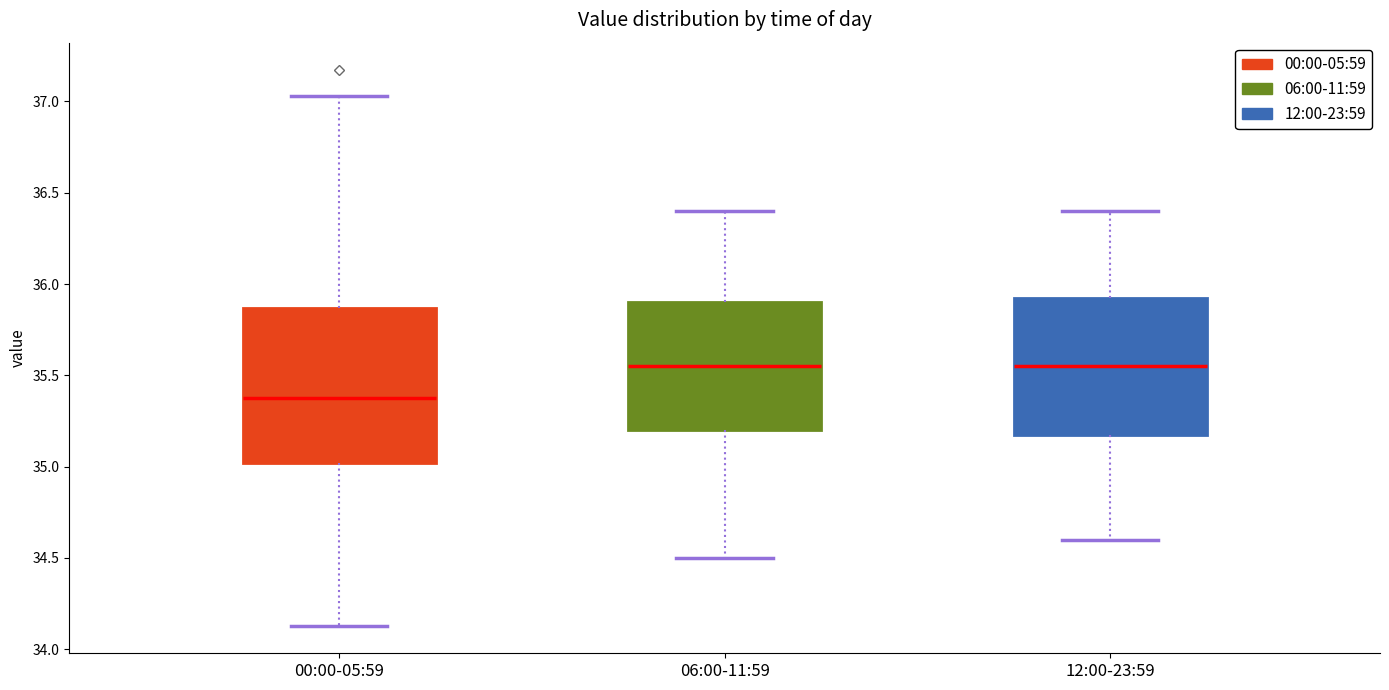

Reading left to right, transcribe this box plot: for each box, give where its median line is, the range the box spans, and where its two whiskers end, as read against the y-axis. The values are not printed on the chart, so give them approximately, as read against the axis.

00:00-05:59: median 35.40, box 35.00 to 35.85, whiskers 34.15 to 37.05
06:00-11:59: median 35.55, box 35.20 to 35.90, whiskers 34.50 to 36.40
12:00-23:59: median 35.55, box 35.20 to 35.95, whiskers 34.60 to 36.40